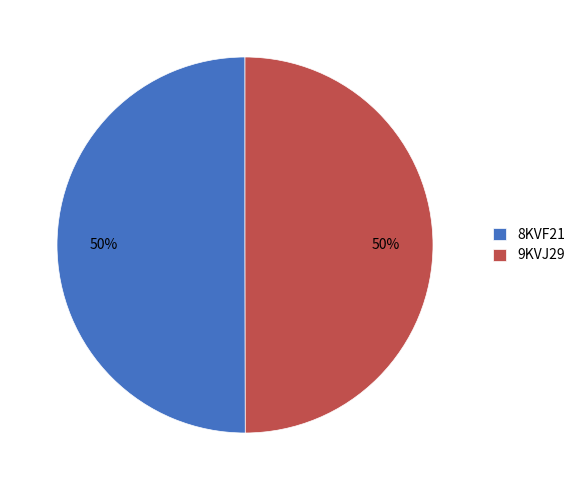

Is the sum of 9KVJ29 and 8KVF21 greater than half?

Yes